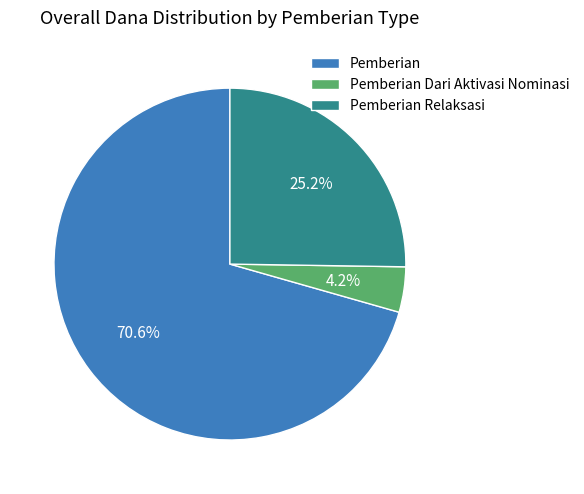

What is the total percentage of Pemberian Dari Aktivasi Nominasi and Pemberian Relaksasi?

29.4%